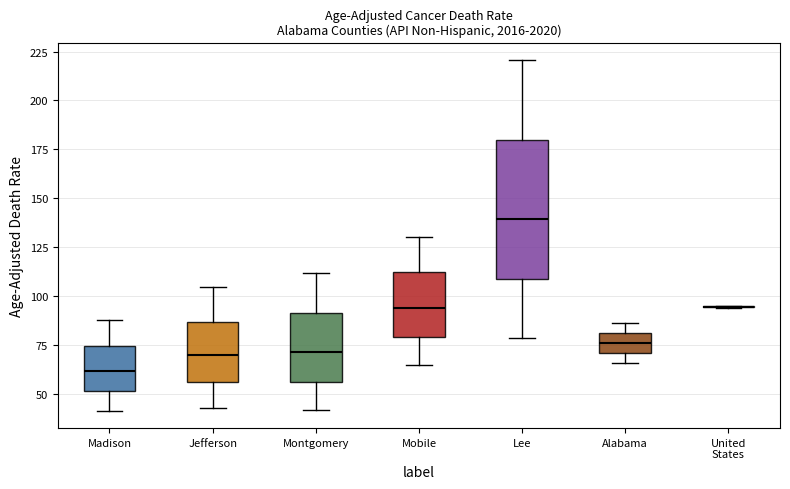

Comparing the boxes themselves (not the whiskers), which one is the tallest?

Lee